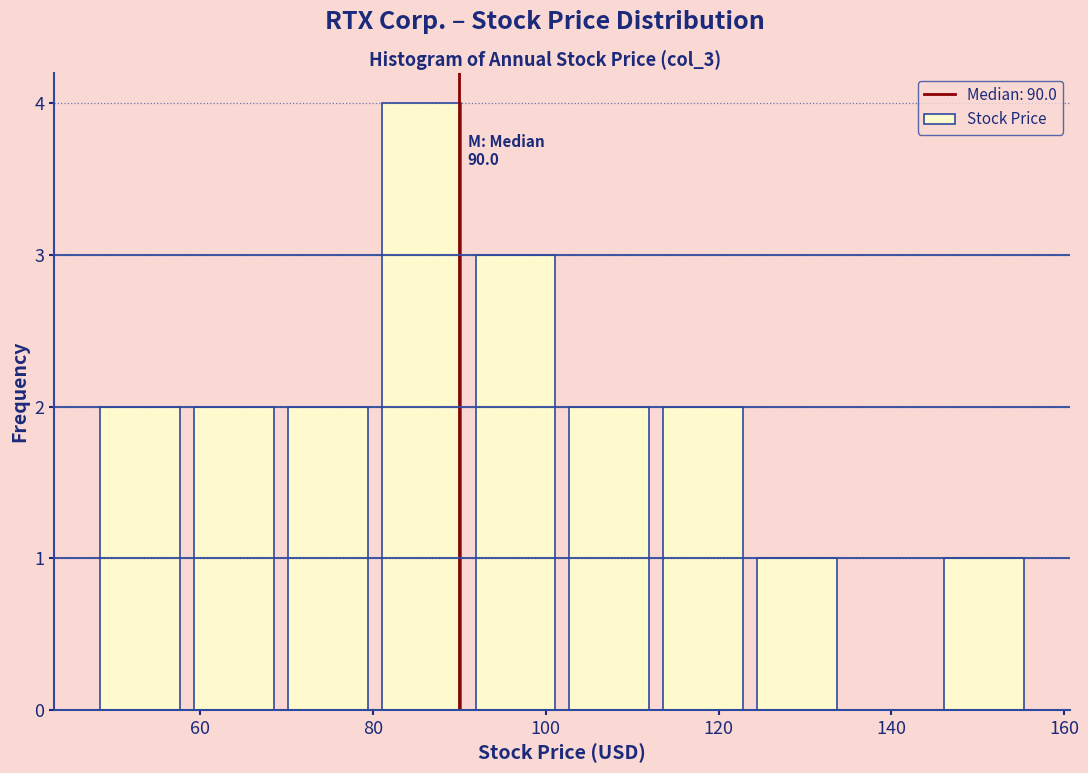

Over which range of the x-axis is the bar tallest?

80 to 92